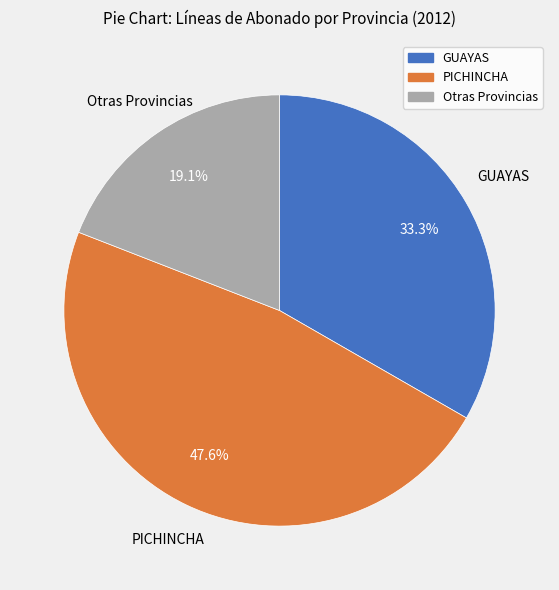

Does any single category account for the majority?

No